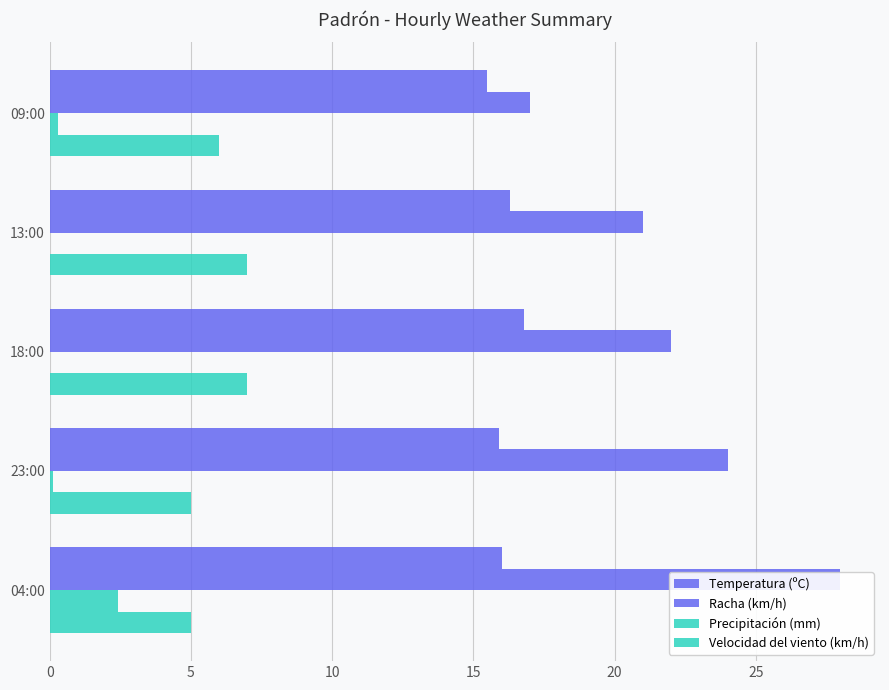

What is the maximum value for Racha (km/h)?

28.0